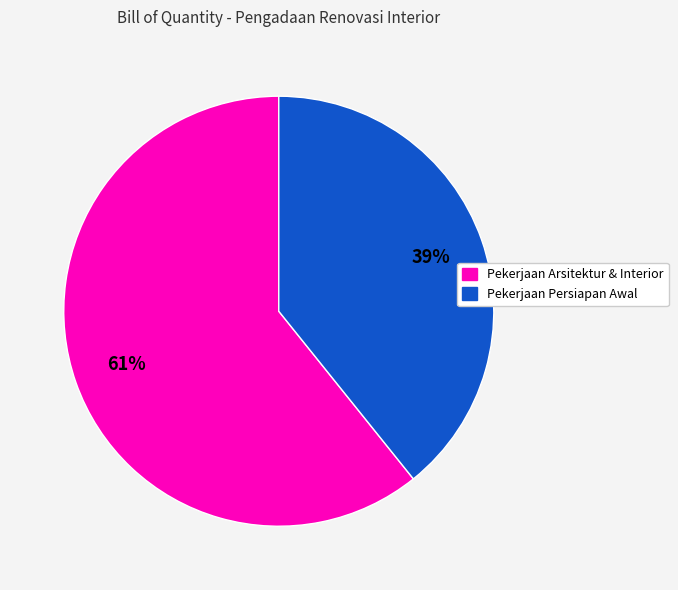

To the nearest percent, what is the difference between the largest and smallest slice percentages?

22%